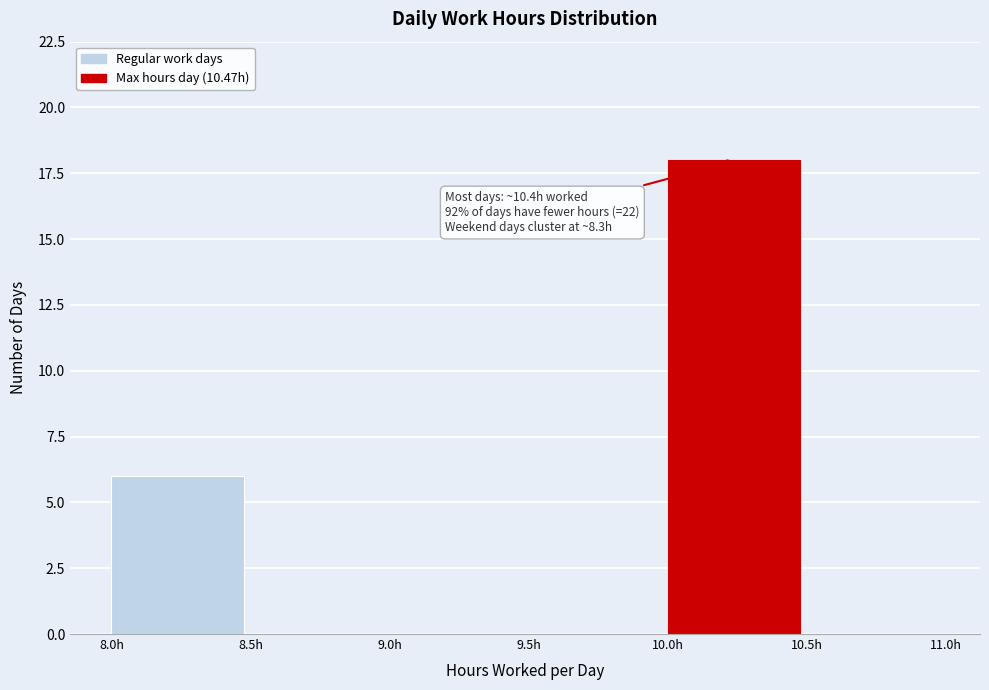

Which range on the x-axis has the tallest bar?

10.0 to 10.5